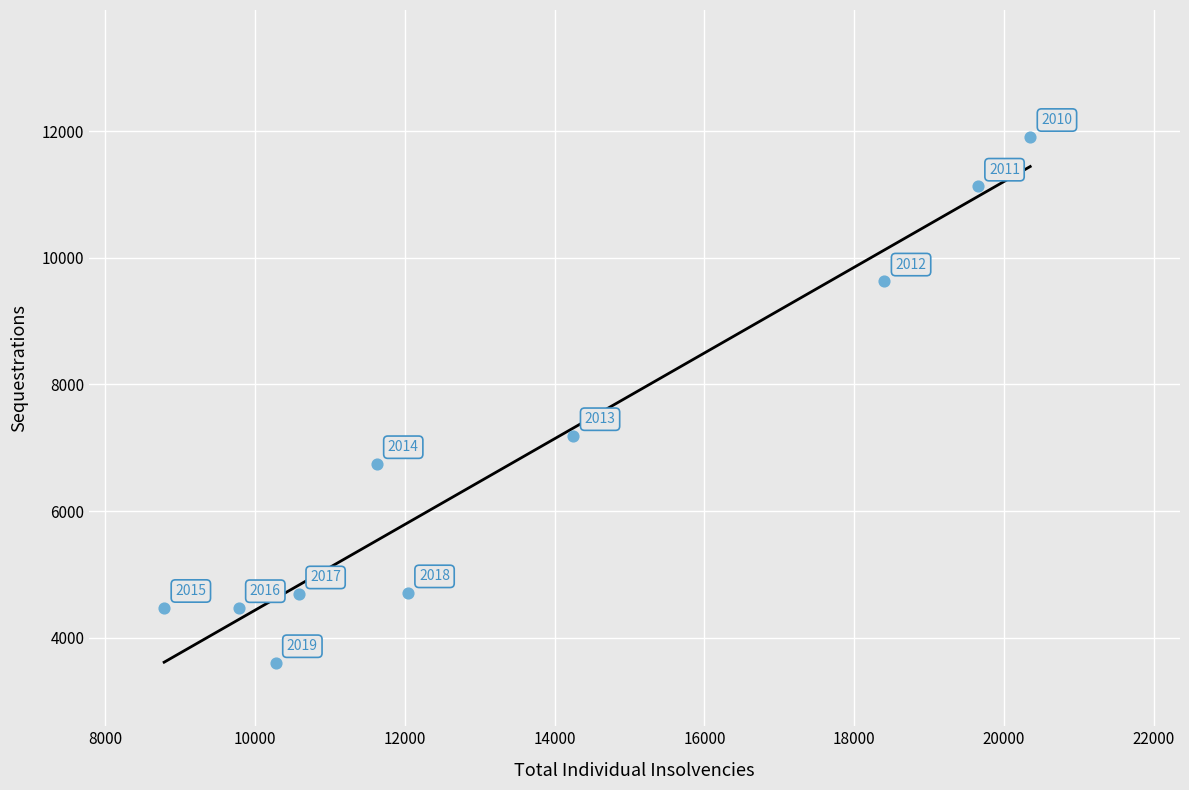

What Y value in the scatter plot is closest to 7758?

7189